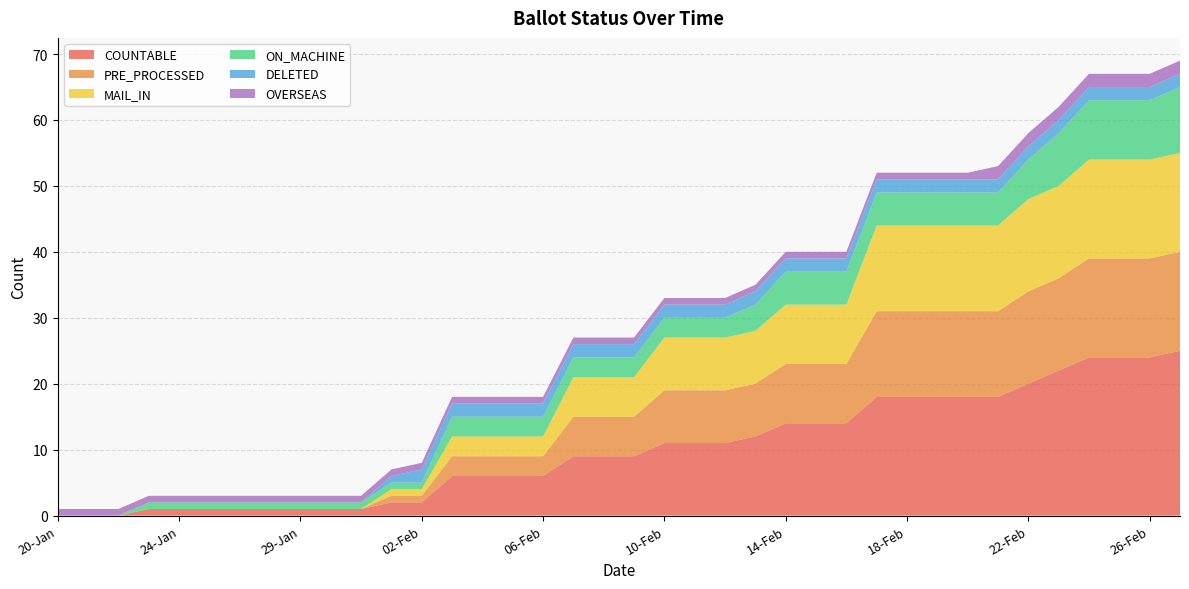

Reading left to right, extract all data points from this chart.

COUNTABLE: 20-Jan=0	21-Jan=0	22-Jan=0	23-Jan=1	24-Jan=1	25-Jan=1	26-Jan=1	27-Jan=1	29-Jan=1	30-Jan=1	31-Jan=1	01-Feb=2	02-Feb=2	03-Feb=6	04-Feb=6	05-Feb=6	06-Feb=6	07-Feb=9	08-Feb=9	09-Feb=9	10-Feb=11	11-Feb=11	12-Feb=11	13-Feb=12	14-Feb=14	15-Feb=14	16-Feb=14	17-Feb=18	18-Feb=18	19-Feb=18	20-Feb=18	21-Feb=18	22-Feb=20	23-Feb=22	24-Feb=24	25-Feb=24	26-Feb=24	27-Feb=25
PRE_PROCESSED: 20-Jan=0	21-Jan=0	22-Jan=0	23-Jan=0	24-Jan=0	25-Jan=0	26-Jan=0	27-Jan=0	29-Jan=0	30-Jan=0	31-Jan=0	01-Feb=1	02-Feb=1	03-Feb=3	04-Feb=3	05-Feb=3	06-Feb=3	07-Feb=6	08-Feb=6	09-Feb=6	10-Feb=8	11-Feb=8	12-Feb=8	13-Feb=8	14-Feb=9	15-Feb=9	16-Feb=9	17-Feb=13	18-Feb=13	19-Feb=13	20-Feb=13	21-Feb=13	22-Feb=14	23-Feb=14	24-Feb=15	25-Feb=15	26-Feb=15	27-Feb=15
MAIL_IN: 20-Jan=0	21-Jan=0	22-Jan=0	23-Jan=0	24-Jan=0	25-Jan=0	26-Jan=0	27-Jan=0	29-Jan=0	30-Jan=0	31-Jan=0	01-Feb=1	02-Feb=1	03-Feb=3	04-Feb=3	05-Feb=3	06-Feb=3	07-Feb=6	08-Feb=6	09-Feb=6	10-Feb=8	11-Feb=8	12-Feb=8	13-Feb=8	14-Feb=9	15-Feb=9	16-Feb=9	17-Feb=13	18-Feb=13	19-Feb=13	20-Feb=13	21-Feb=13	22-Feb=14	23-Feb=14	24-Feb=15	25-Feb=15	26-Feb=15	27-Feb=15
ON_MACHINE: 20-Jan=0	21-Jan=0	22-Jan=0	23-Jan=1	24-Jan=1	25-Jan=1	26-Jan=1	27-Jan=1	29-Jan=1	30-Jan=1	31-Jan=1	01-Feb=1	02-Feb=1	03-Feb=3	04-Feb=3	05-Feb=3	06-Feb=3	07-Feb=3	08-Feb=3	09-Feb=3	10-Feb=3	11-Feb=3	12-Feb=3	13-Feb=4	14-Feb=5	15-Feb=5	16-Feb=5	17-Feb=5	18-Feb=5	19-Feb=5	20-Feb=5	21-Feb=5	22-Feb=6	23-Feb=8	24-Feb=9	25-Feb=9	26-Feb=9	27-Feb=10
DELETED: 20-Jan=0	21-Jan=0	22-Jan=0	23-Jan=0	24-Jan=0	25-Jan=0	26-Jan=0	27-Jan=0	29-Jan=0	30-Jan=0	31-Jan=0	01-Feb=1	02-Feb=2	03-Feb=2	04-Feb=2	05-Feb=2	06-Feb=2	07-Feb=2	08-Feb=2	09-Feb=2	10-Feb=2	11-Feb=2	12-Feb=2	13-Feb=2	14-Feb=2	15-Feb=2	16-Feb=2	17-Feb=2	18-Feb=2	19-Feb=2	20-Feb=2	21-Feb=2	22-Feb=2	23-Feb=2	24-Feb=2	25-Feb=2	26-Feb=2	27-Feb=2
OVERSEAS: 20-Jan=1	21-Jan=1	22-Jan=1	23-Jan=1	24-Jan=1	25-Jan=1	26-Jan=1	27-Jan=1	29-Jan=1	30-Jan=1	31-Jan=1	01-Feb=1	02-Feb=1	03-Feb=1	04-Feb=1	05-Feb=1	06-Feb=1	07-Feb=1	08-Feb=1	09-Feb=1	10-Feb=1	11-Feb=1	12-Feb=1	13-Feb=1	14-Feb=1	15-Feb=1	16-Feb=1	17-Feb=1	18-Feb=1	19-Feb=1	20-Feb=1	21-Feb=2	22-Feb=2	23-Feb=2	24-Feb=2	25-Feb=2	26-Feb=2	27-Feb=2